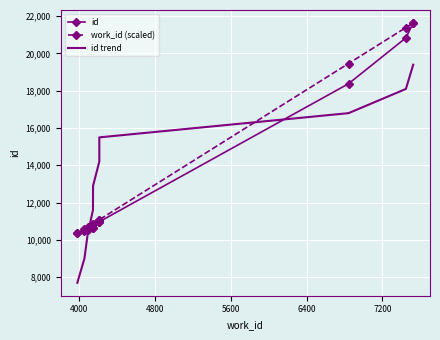

How many categories are shown in the chart?

10